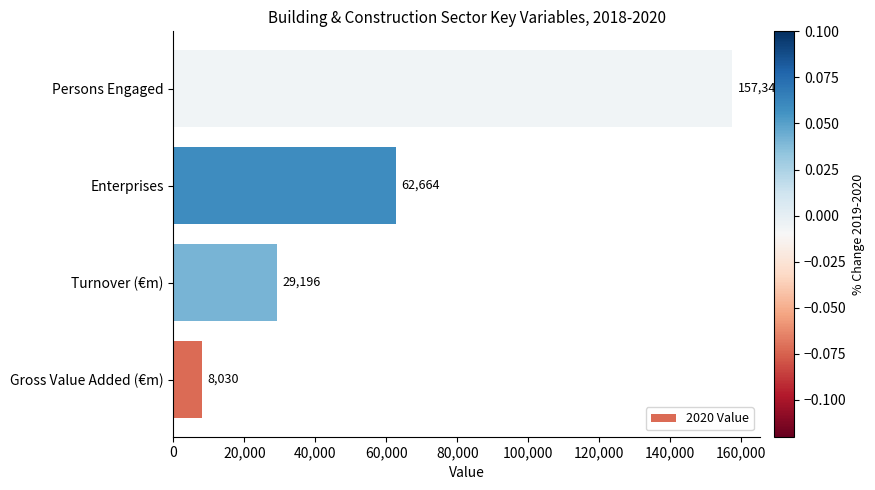

Approximately how many times larger is the value at Persons Engaged compared to Turnover (€m)?

5.4